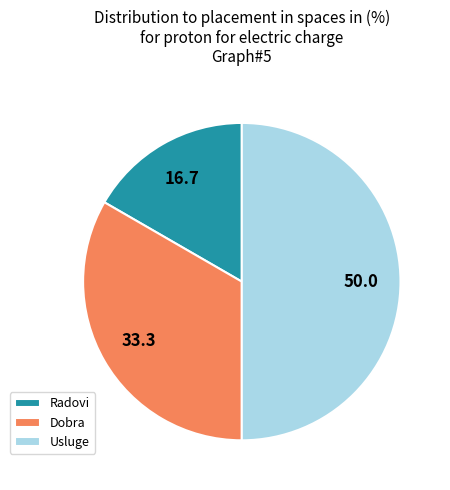

How many segments does this pie chart have?

3